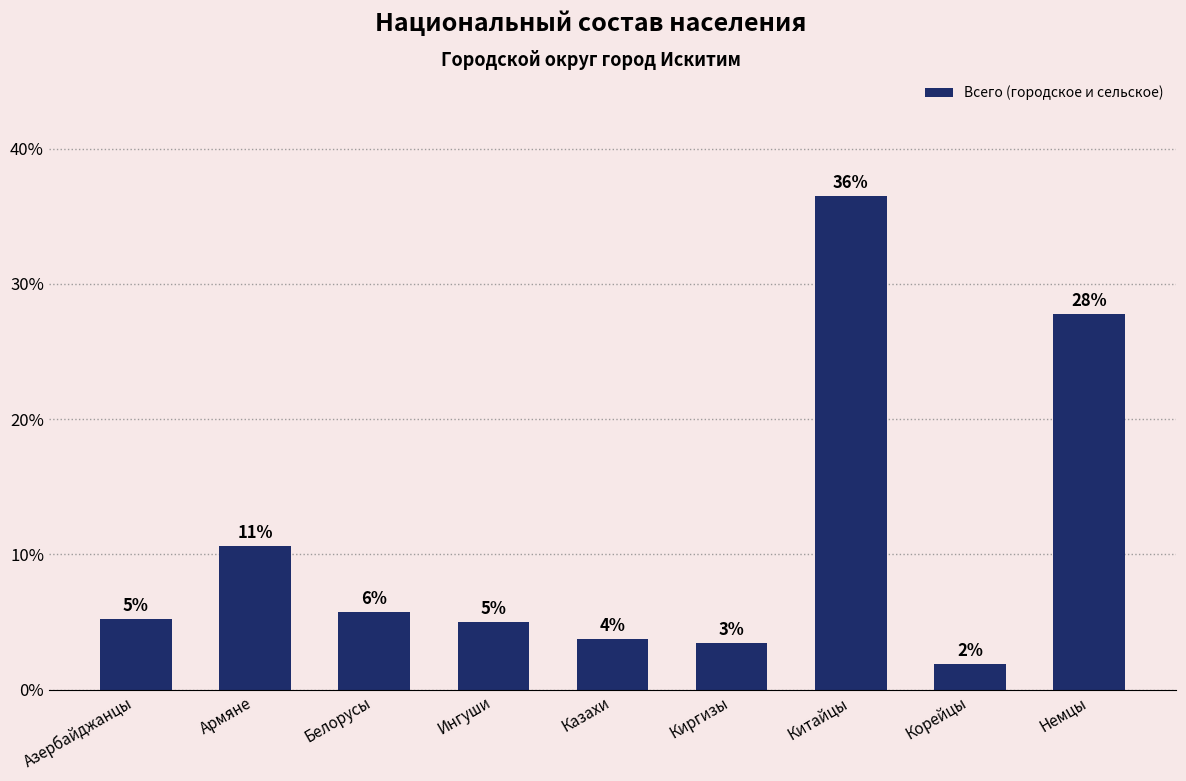

Are the bars horizontal?

No